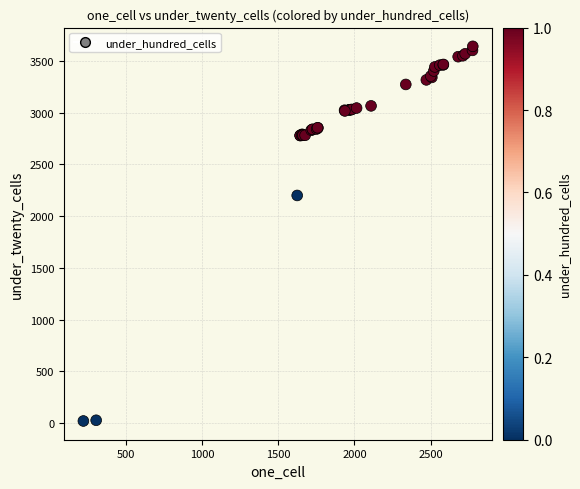

What Y value in the scatter plot is closest to 1830?

2199